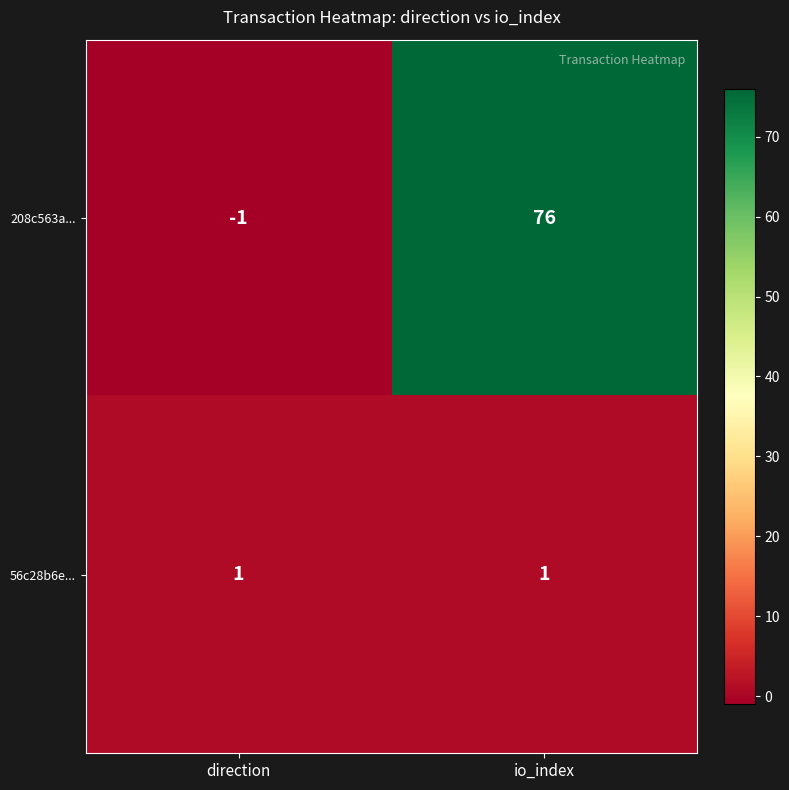

The 56c28b6e... series shows 1 at direction. True or false?

True